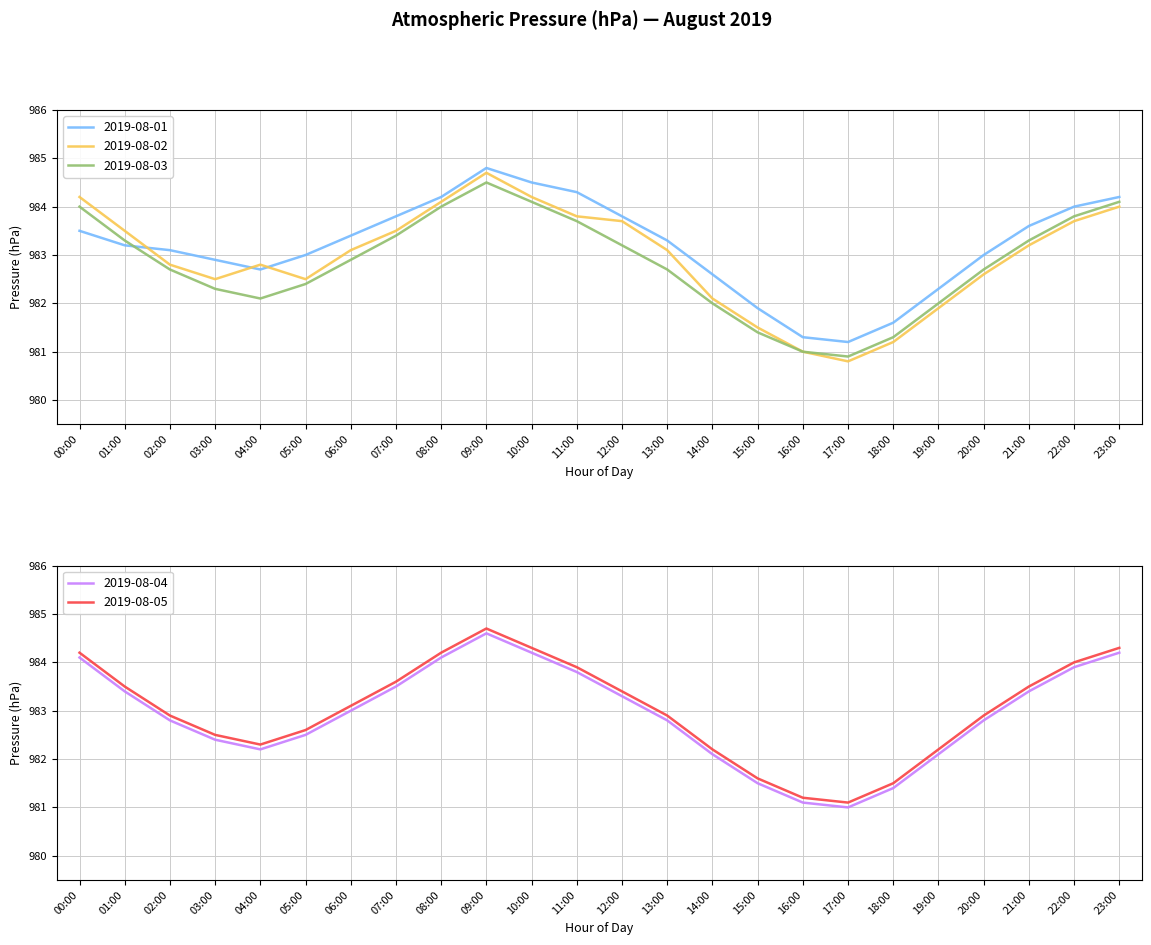

What is the label of the 12th point from the left?

11:00